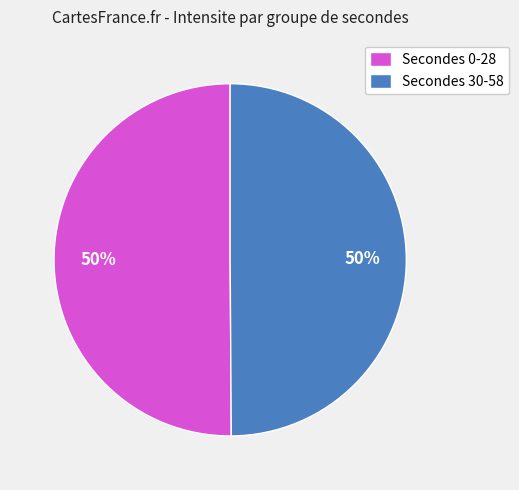

What is the ratio of the value at Secondes 30-58 to the value at Secondes 0-28?

1.0